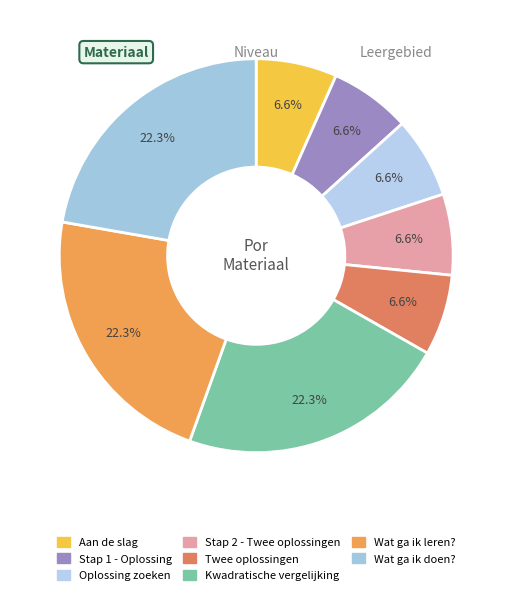

How many slices are in this pie chart?

8